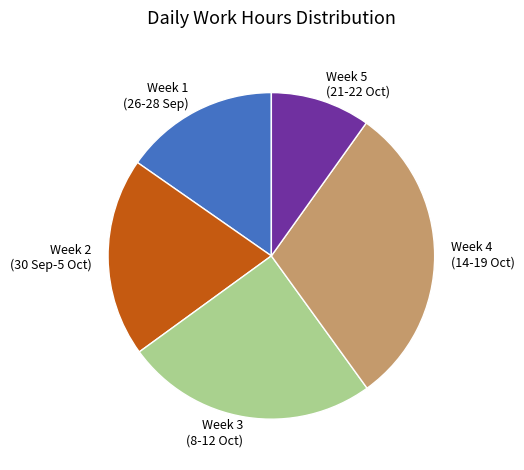

Rank the categories by value from highest to lowest.

Week 4 (14-19 Oct), Week 3 (8-12 Oct), Week 2 (30 Sep-5 Oct), Week 1 (26-28 Sep), Week 5 (21-22 Oct)